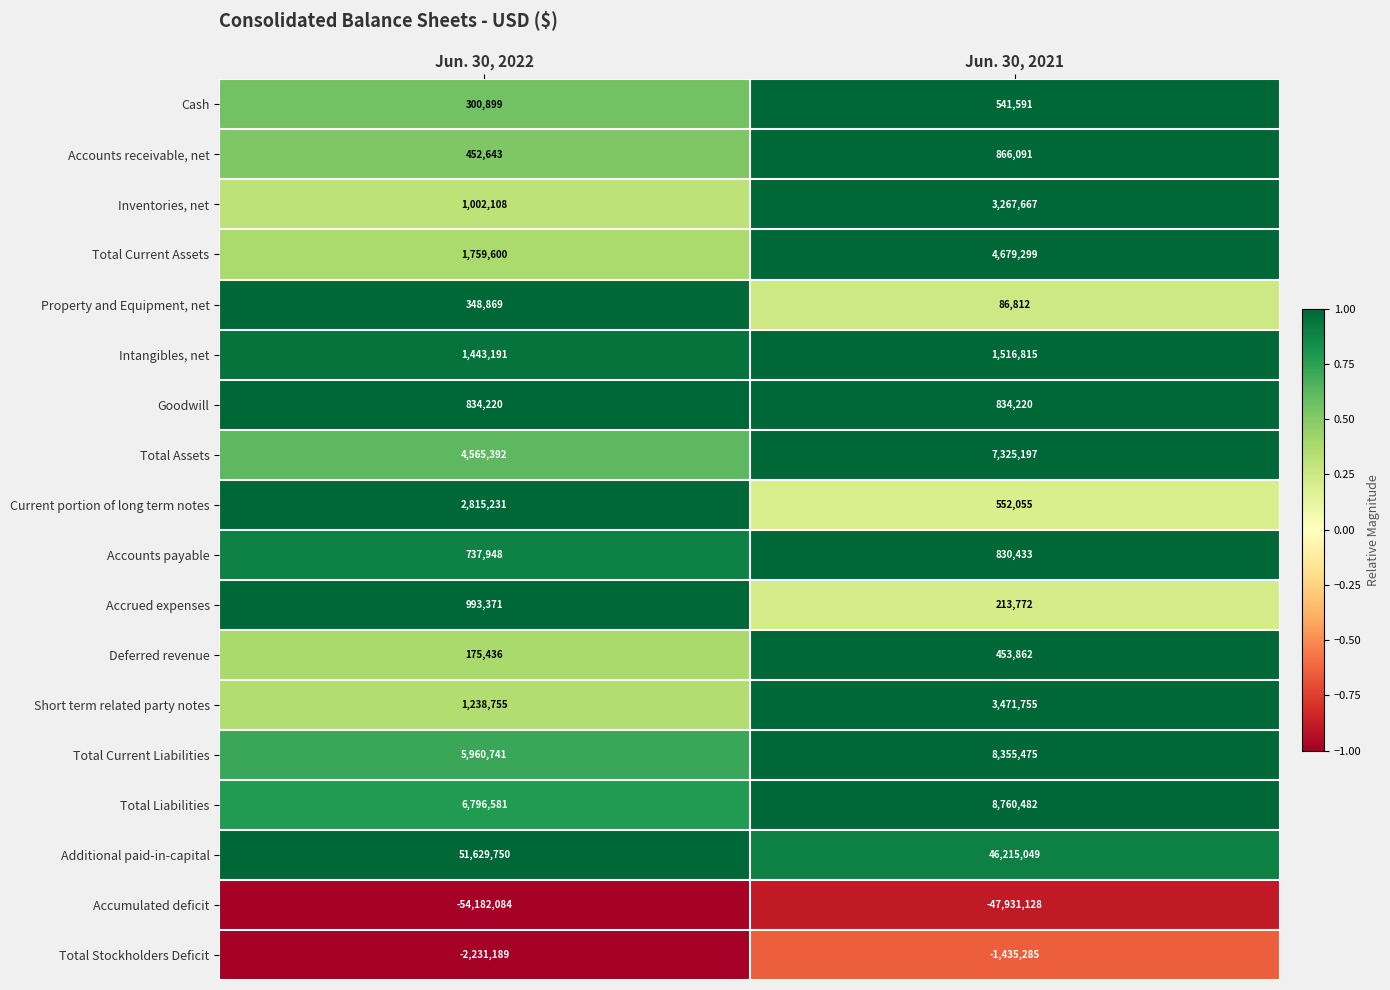

What value does the Accrued expenses series have at Jun. 30, 2022, to the nearest 100?

993400